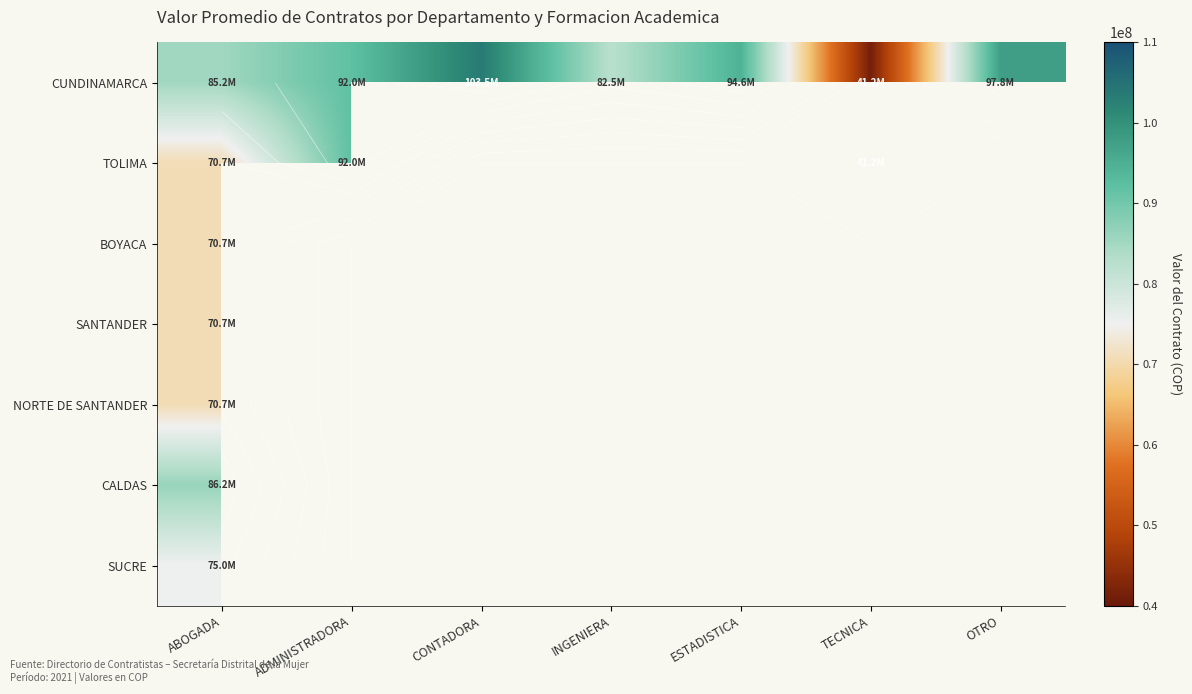

Count the number of categories in the chart.

7